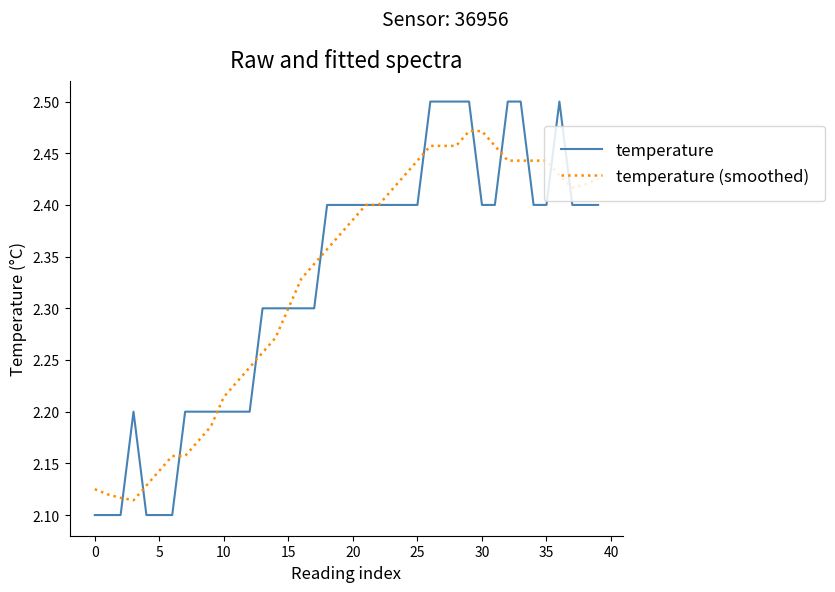

Which series has the widest spread of values?

temperature